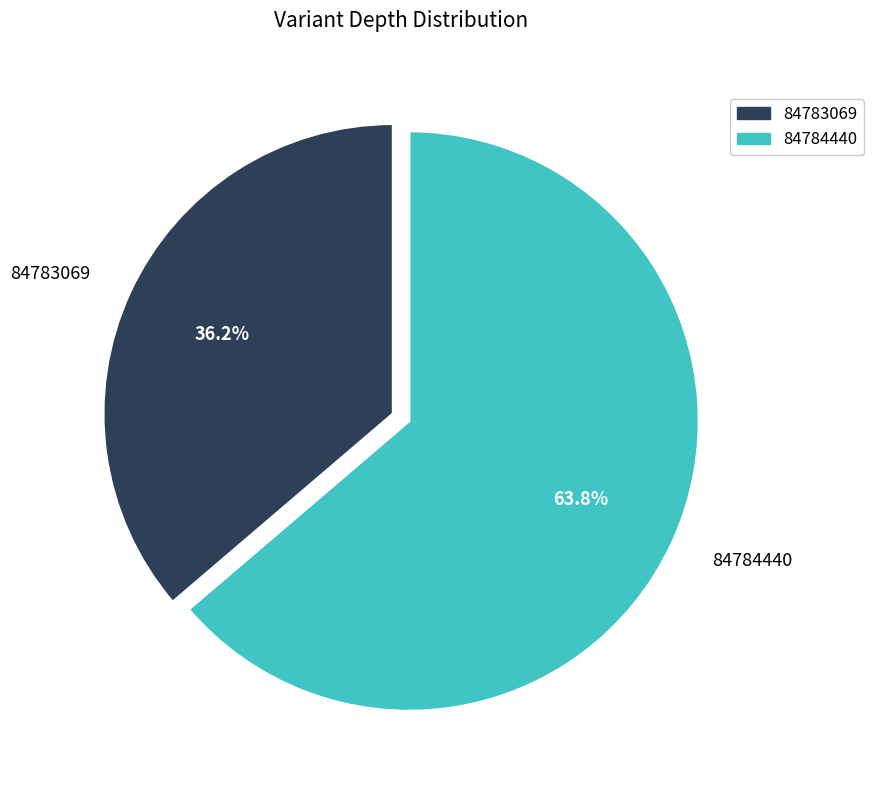

Rank the categories by value from highest to lowest.

84784440, 84783069